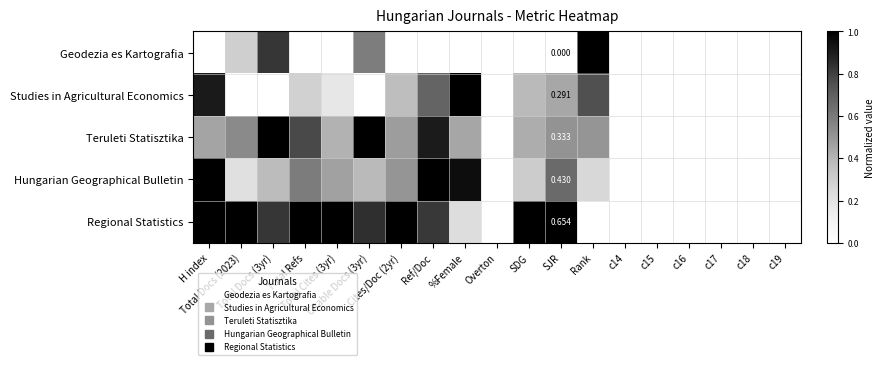

At which label does Studies in Agricultural Economics reach its minimum?

Total Docs (2023)